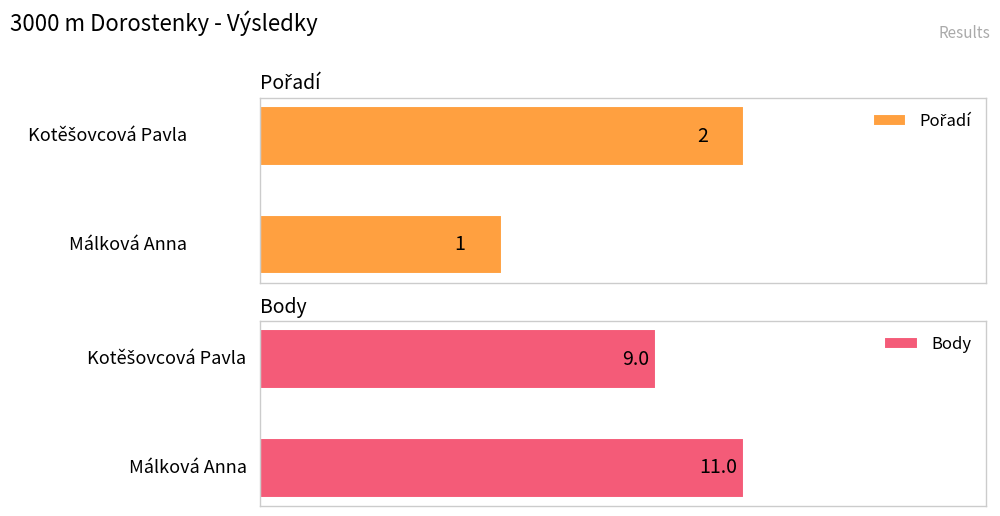

How many groups of bars are there?

2